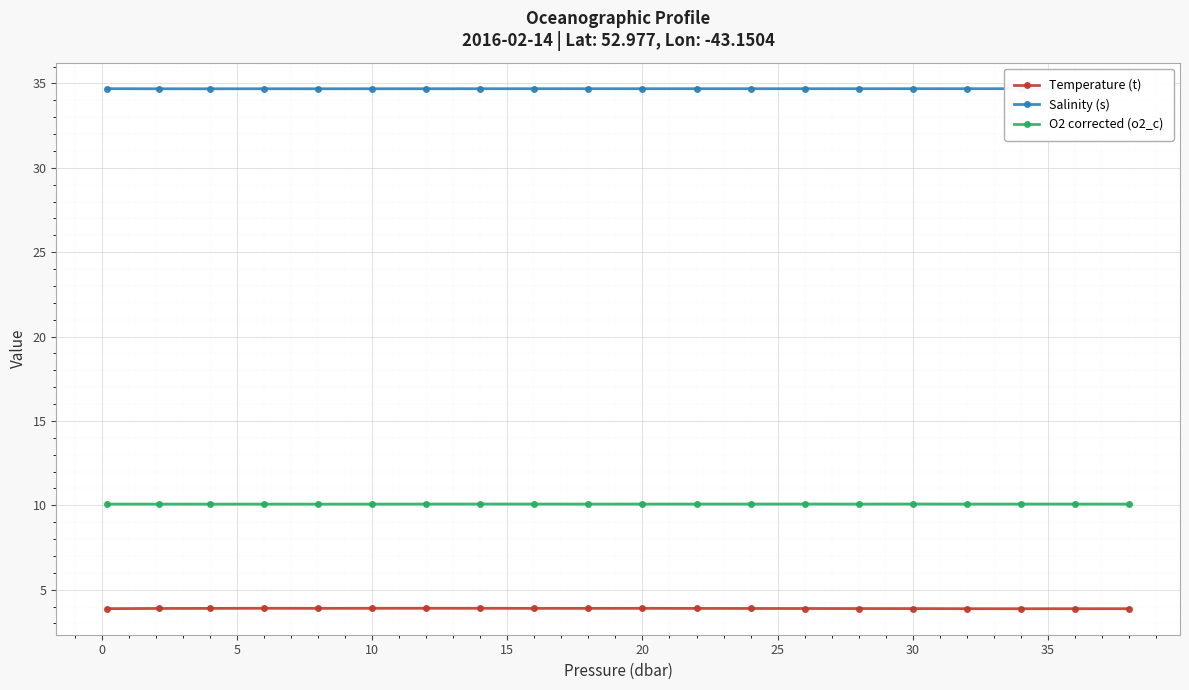

True or false: Salinity (s) and Temperature (t) intersect in this chart.

False